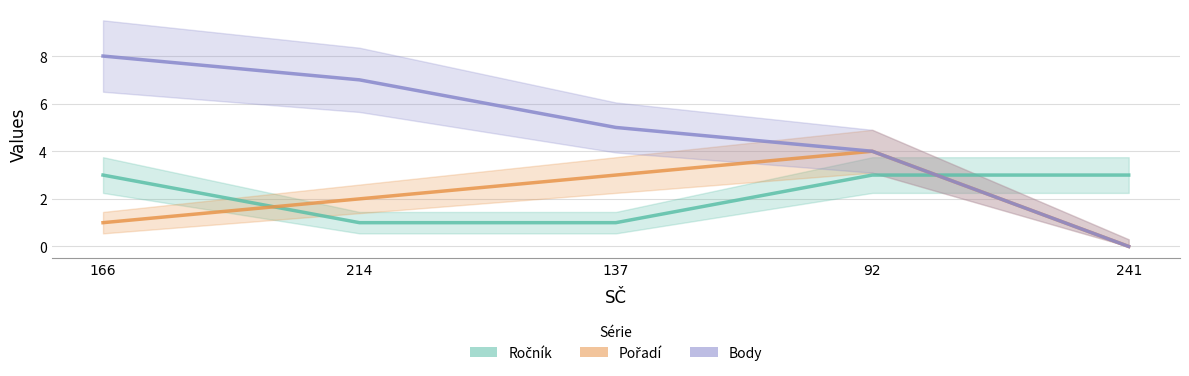

Reading left to right, list all the values displayed in this chart.

Ročník: 166=3	214=1	137=1	92=3	241=3
Pořadí: 166=1	214=2	137=3	92=4	241=0
Body: 166=8	214=7	137=5	92=4	241=0